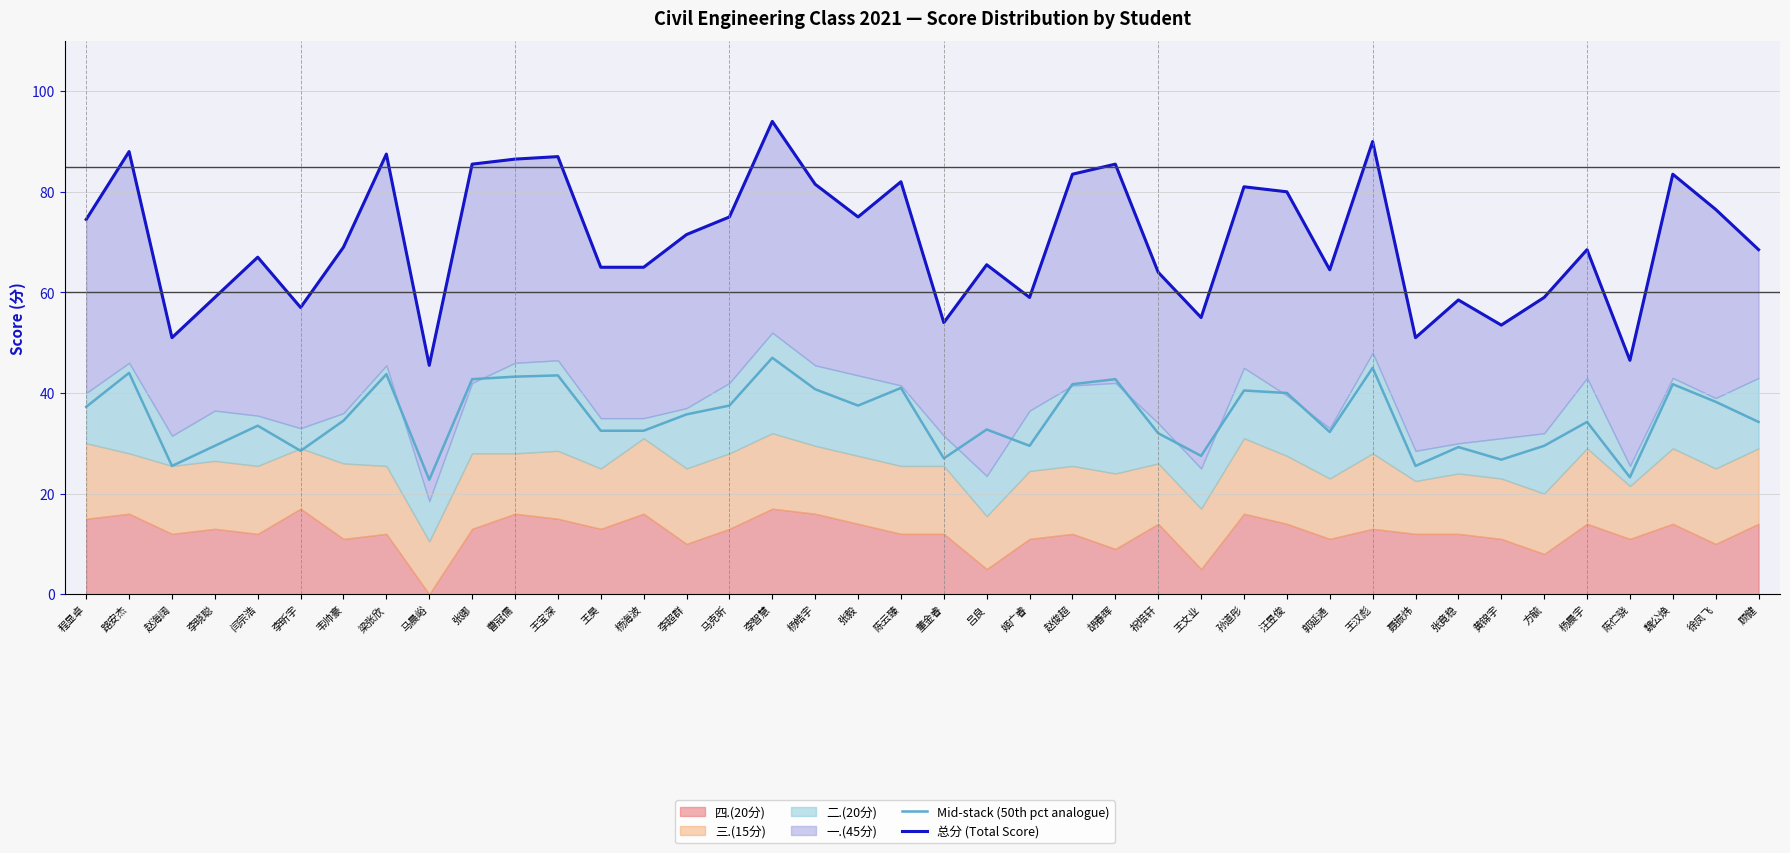

Which series has the largest range (max minus min)?

总分 (Total Score)